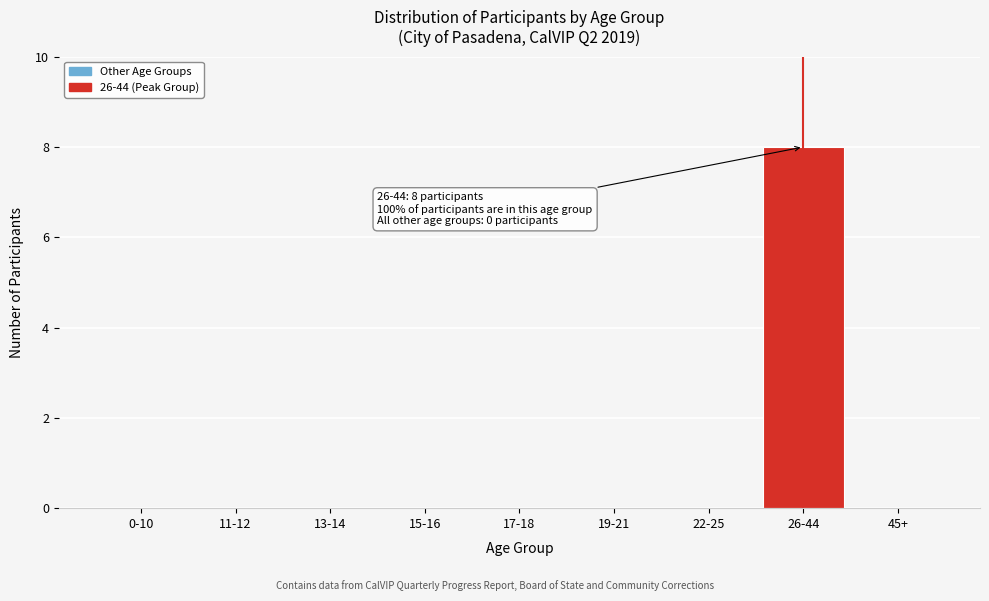

Reading left to right, list all the values displayed in this chart.

0-10=0	11-12=0	13-14=0	15-16=0	17-18=0	19-21=0	22-25=0	26-44=8	45+=0